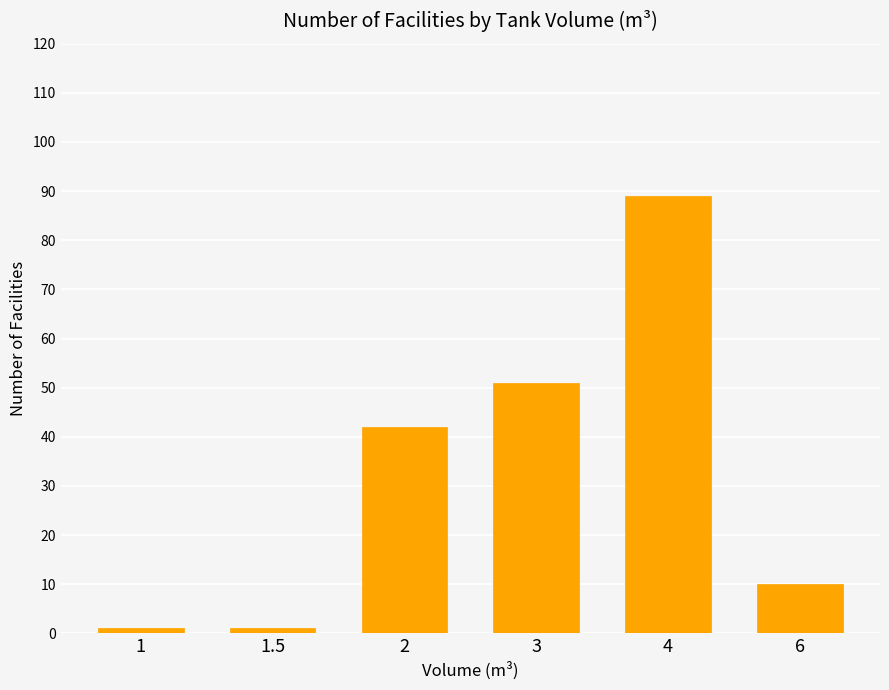

Reading left to right, transcribe all the data shown in this chart.

1=1	1.5=1	2=42	3=51	4=89	6=10